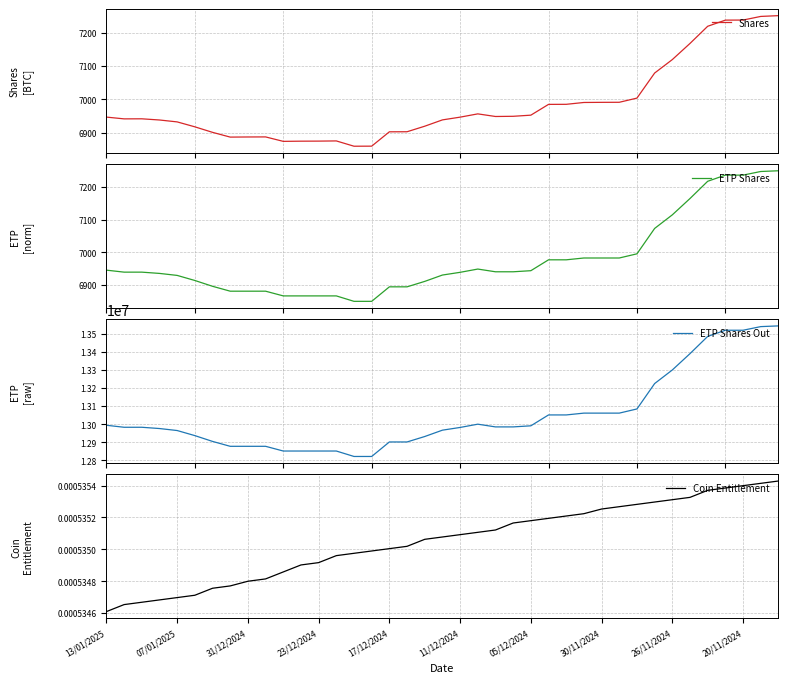

At which label does Coin Entitlement reach its minimum?

13/01/2025